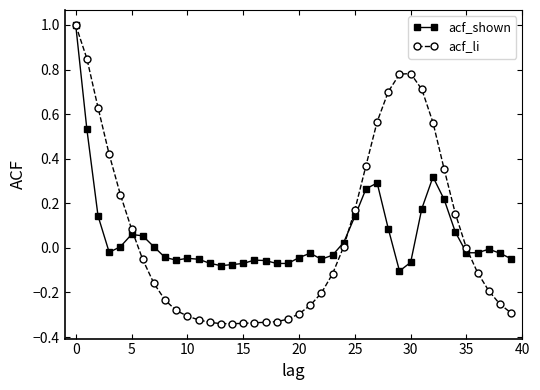

True or false: acf_shown has more than 2 interior local peaks.

True